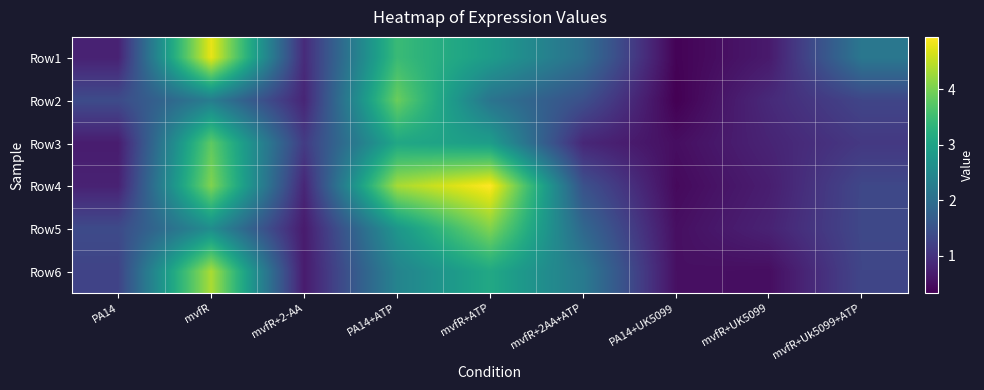

Which series has the largest range (max minus min)?

Row4